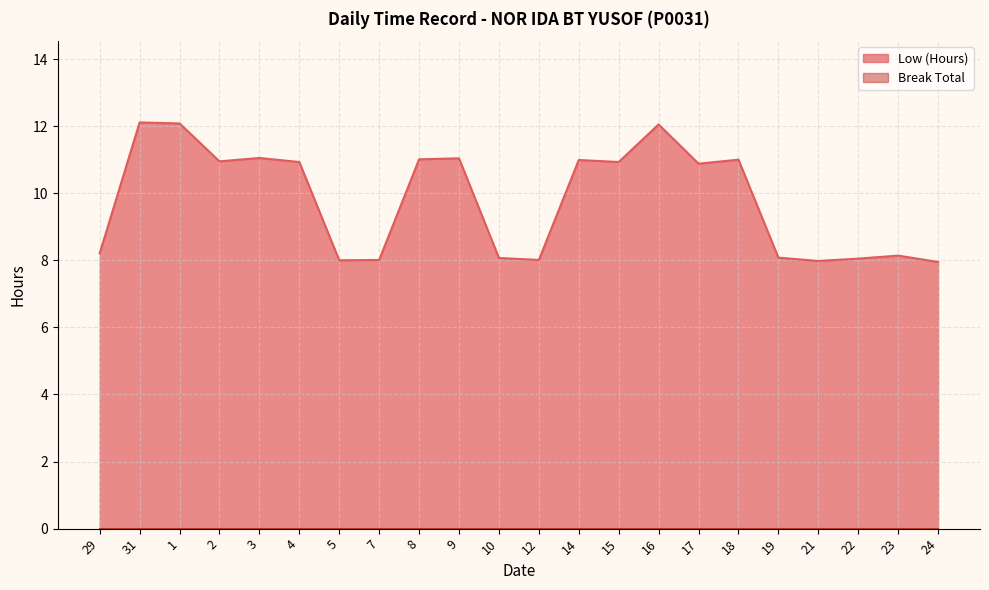

What is the approximate value at 18?

11.0